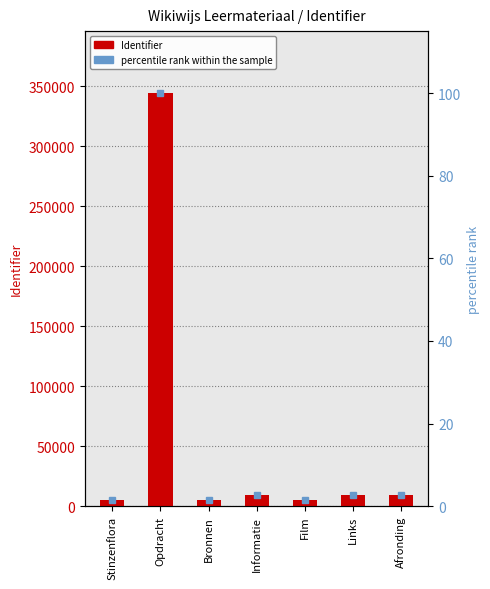

What is the sum of all percentile rank within the sample values?

113.0